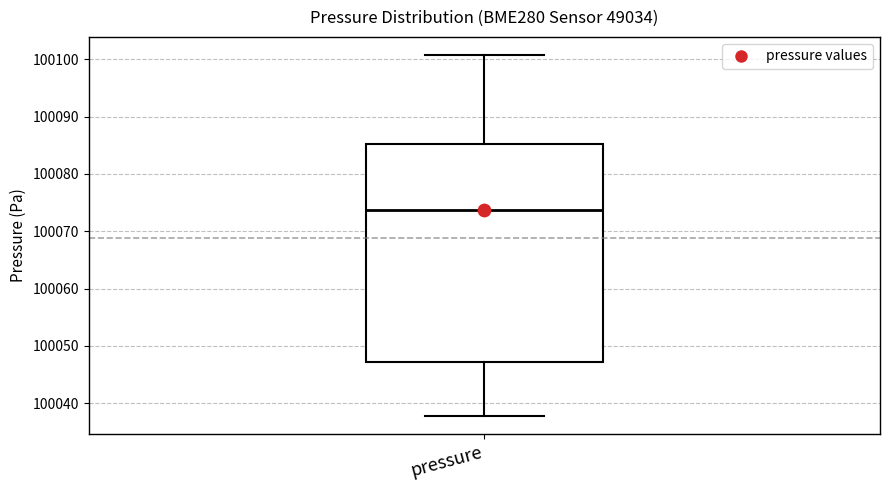

Where does the upper whisker of the box for pressure end on the y-axis? The values are not printed on the chart, so give them approximately, as read against the axis.

100101